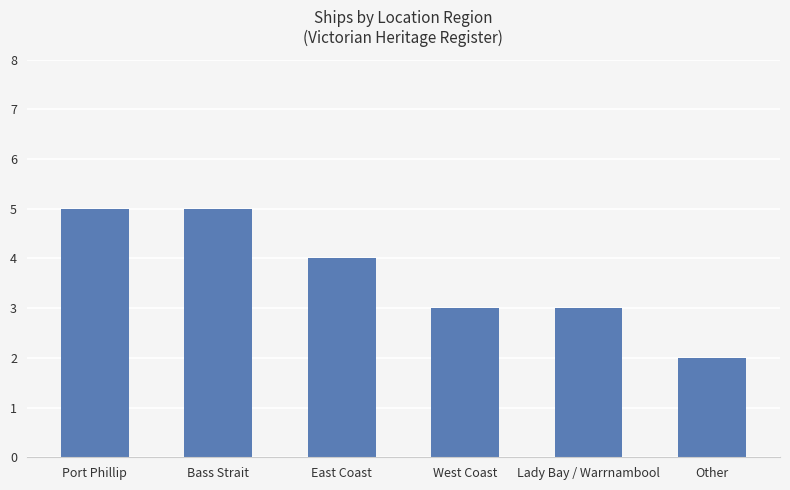

Reading left to right, list all the values displayed in this chart.

Port Phillip=5	Bass Strait=5	East Coast=4	West Coast=3	Lady Bay / Warrnambool=3	Other=2